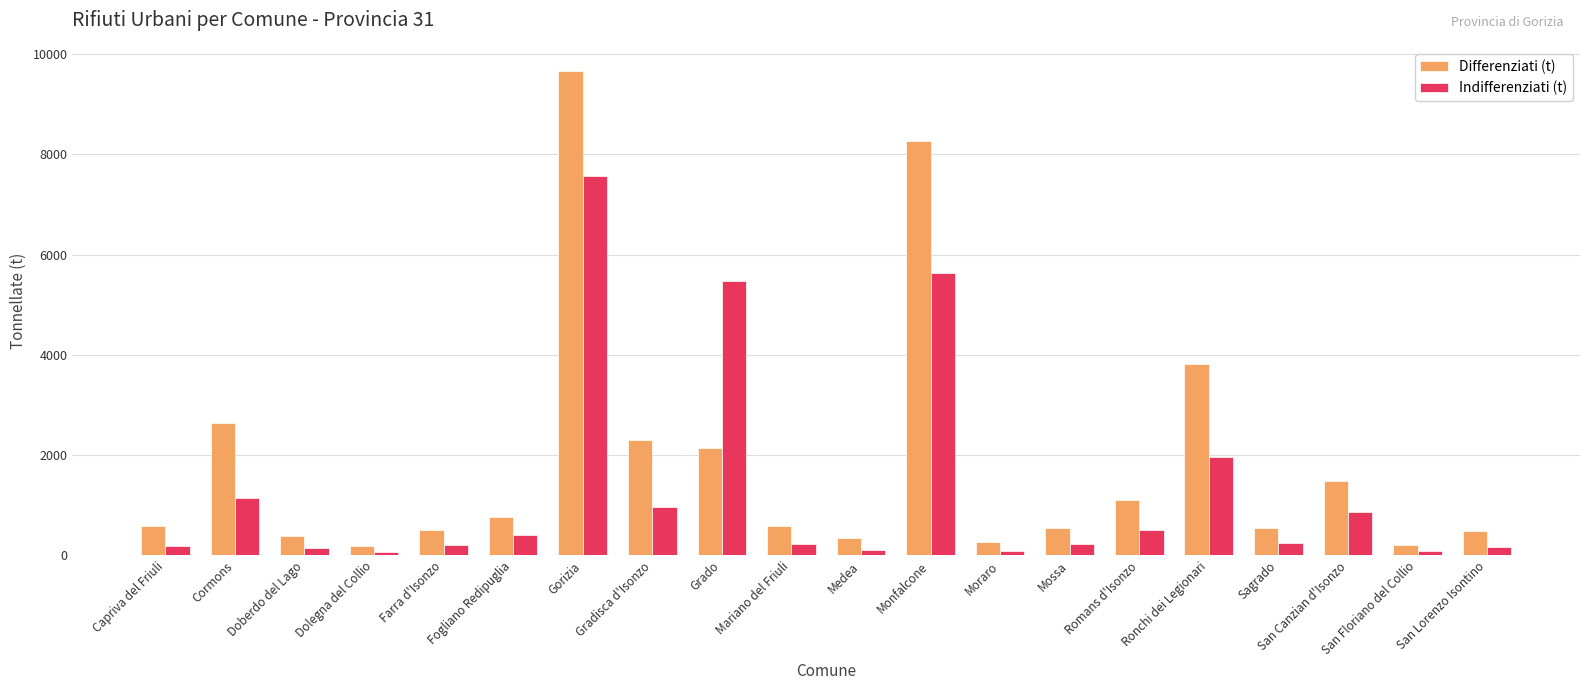

Is it true that Indifferenziati (t) equals 219.5 at Mossa?

True